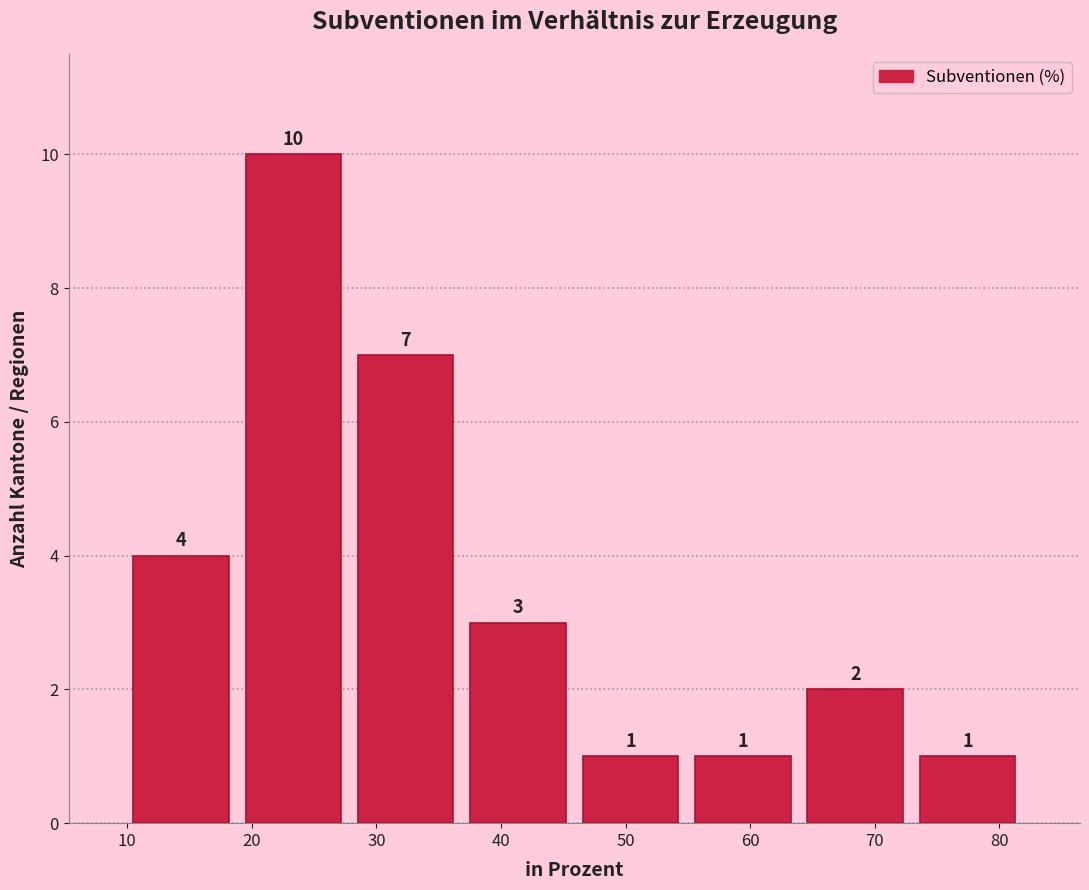

How tall is the bar that spans 19 to 28 on the x-axis? The bar edges are not printed on the chart, so give them approximately, as read against the axis.

10